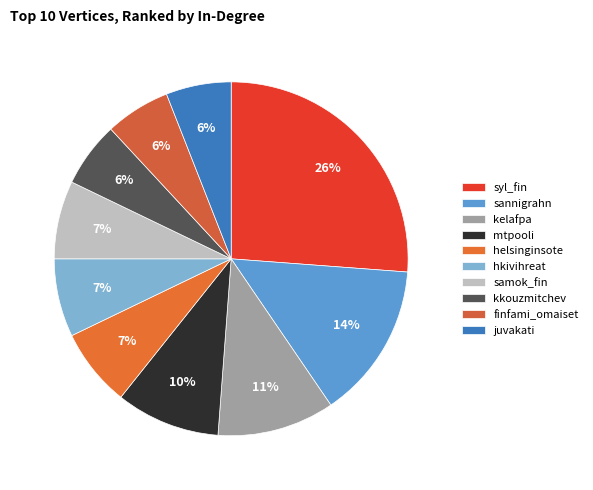

To the nearest percent, what is the difference between the largest and smallest slice percentages?

20%